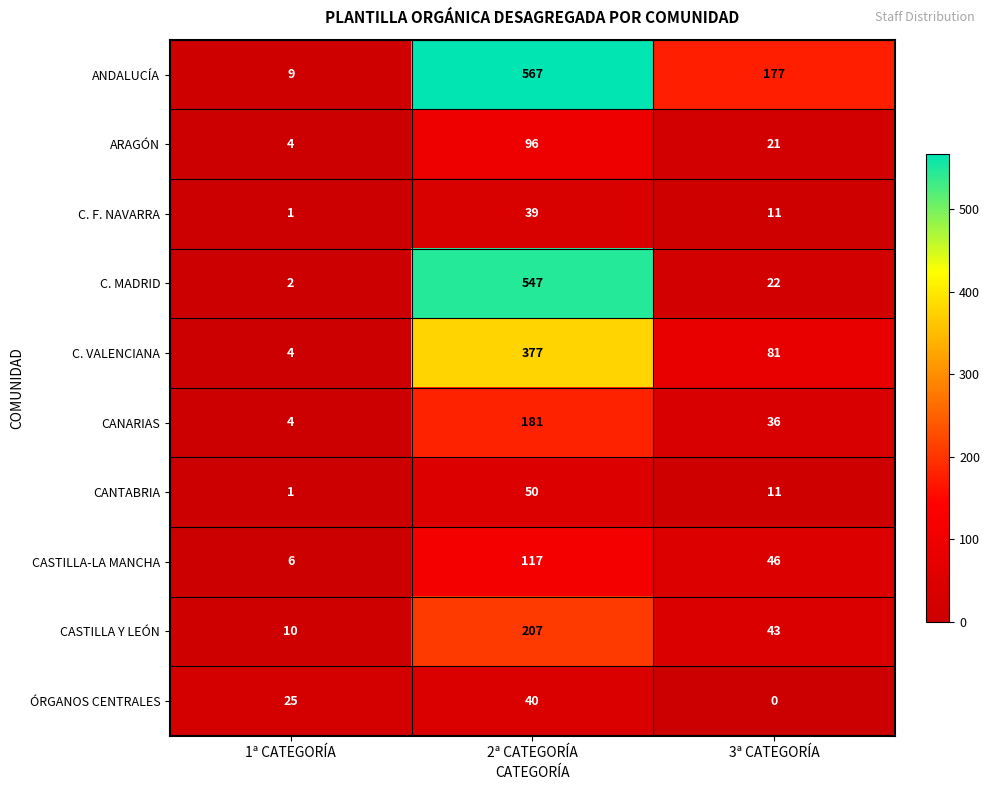

Rank the series by their maximum value, from highest to lowest.

ANDALUCÍA, C. MADRID, C. VALENCIANA, CASTILLA Y LEÓN, CANARIAS, CASTILLA-LA MANCHA, ARAGÓN, CANTABRIA, ÓRGANOS CENTRALES, C. F. NAVARRA